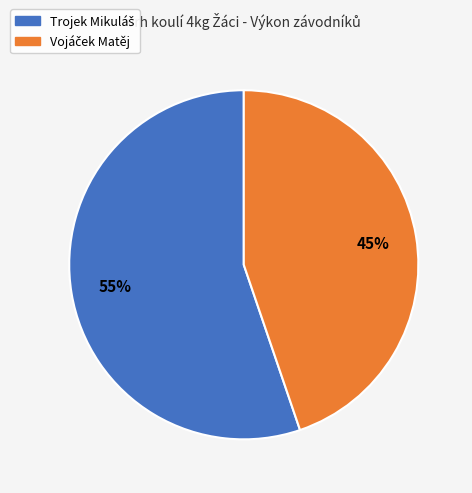

Is there a majority slice in this chart?

Yes